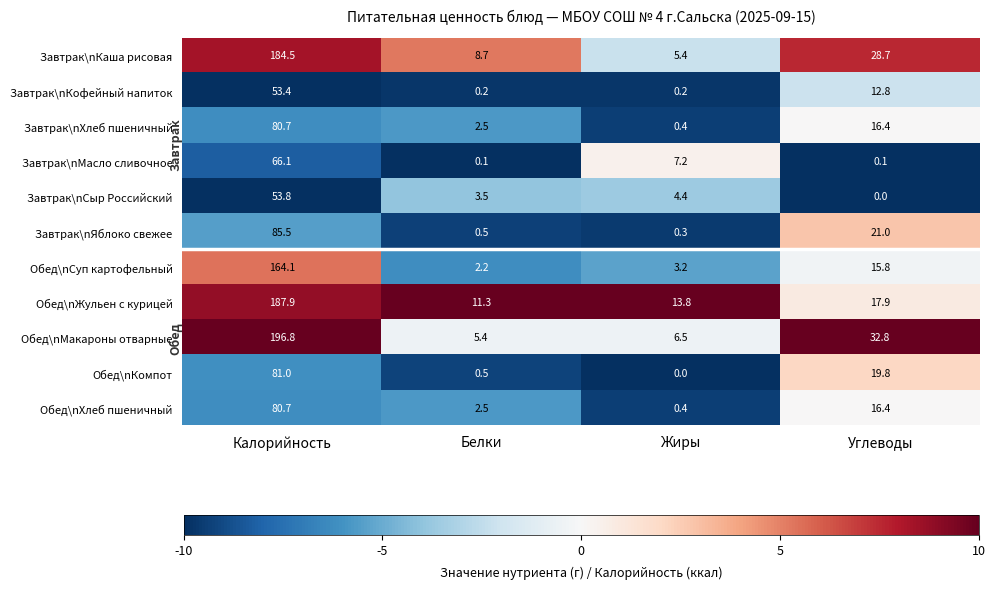

What is the sum of the Завтрак\nХлеб пшеничный values at Калорийность and Углеводы?

97.1